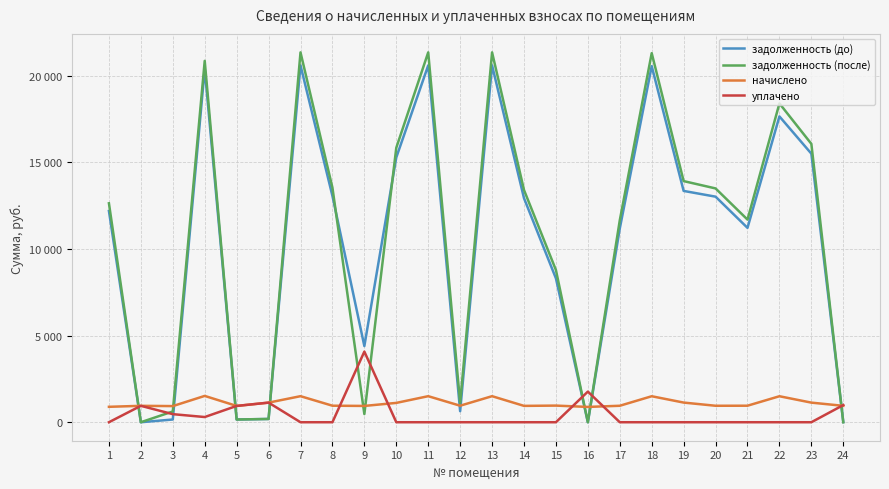

Does the chart display data point markers on the line(s)?

No